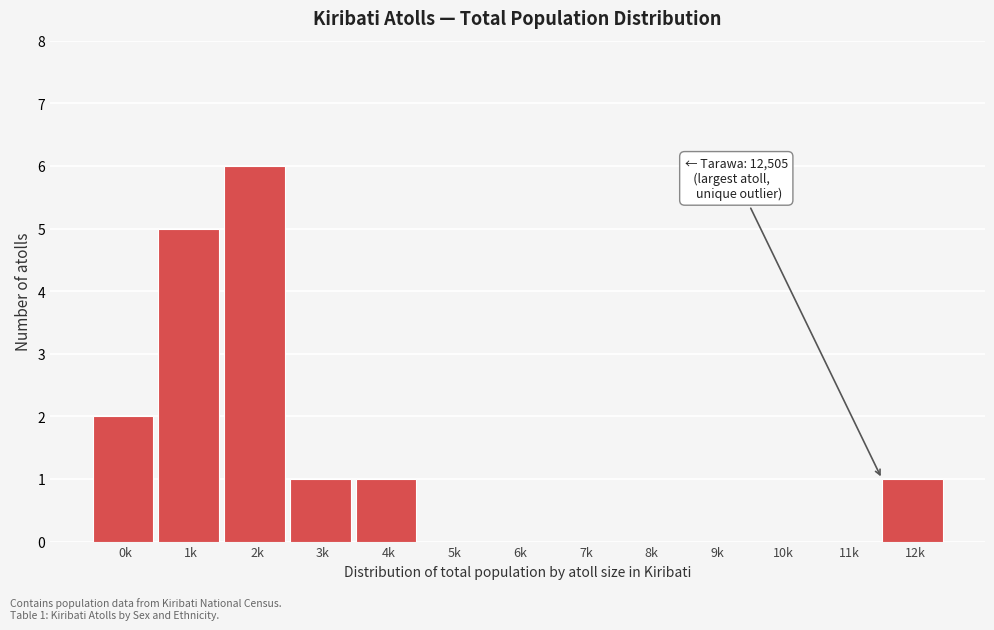

Reading right to left, what are all the values shown in this chart?

12k=1	11k=0	10k=0	9k=0	8k=0	7k=0	6k=0	5k=0	4k=1	3k=1	2k=6	1k=5	0k=2